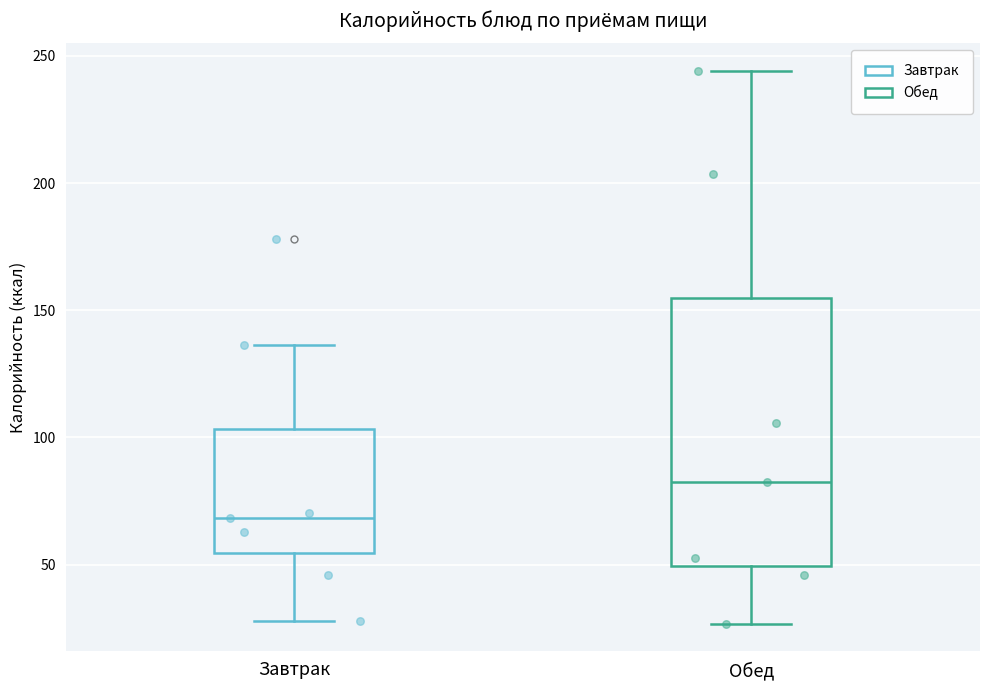

Which box's median line is the highest?

Обед